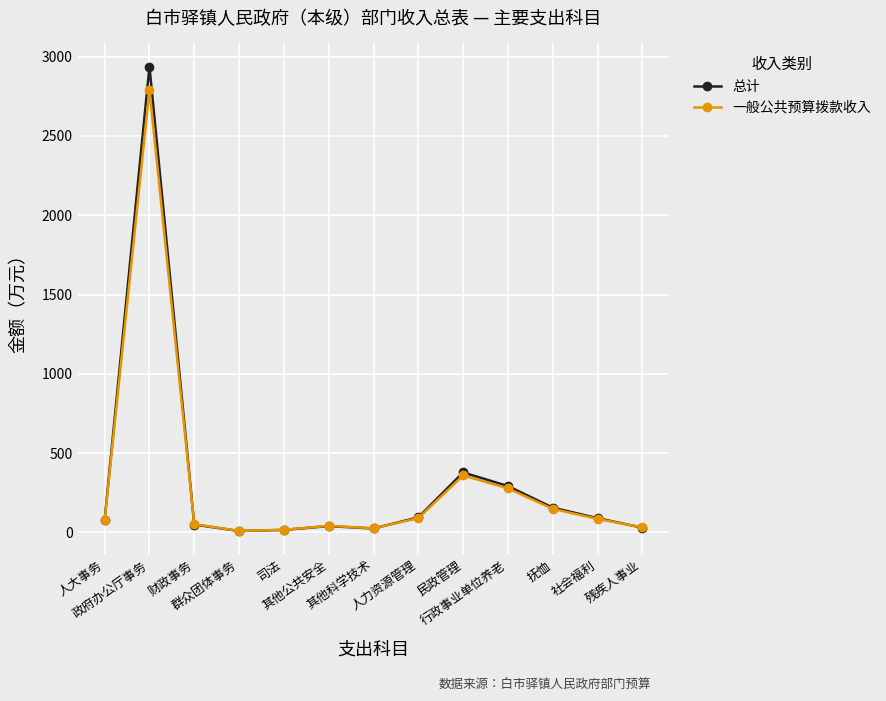

What is the greatest value displayed?

2936.5